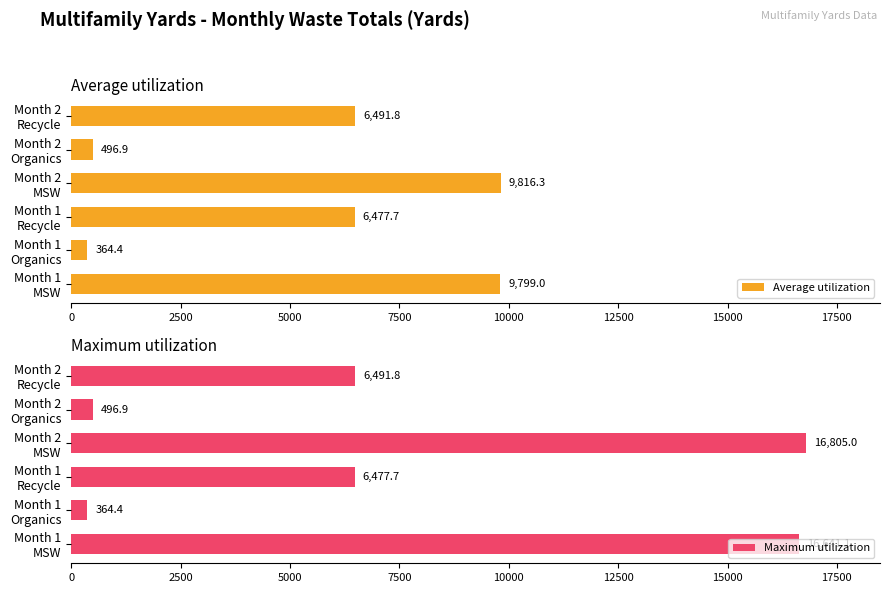

What is the value of the Maximum utilization bar at the 5th from the left?

496.9